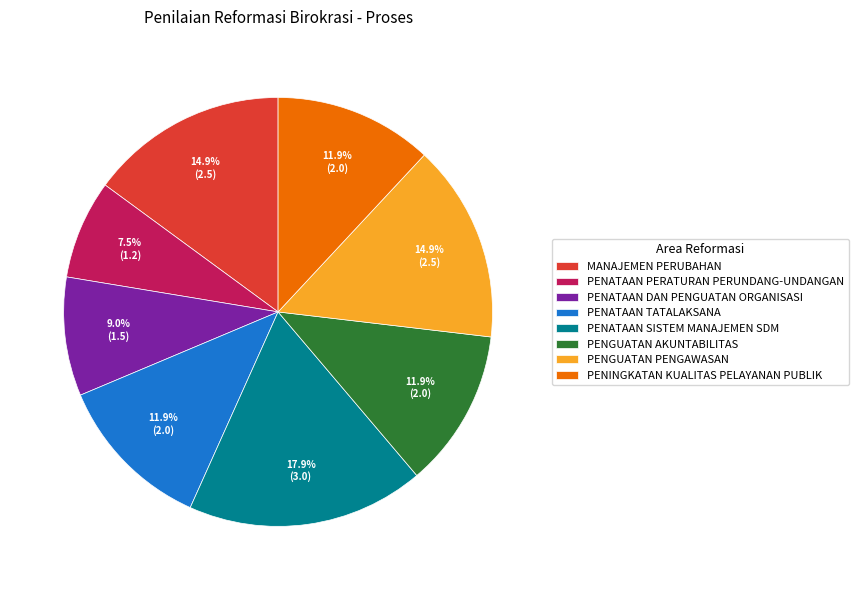

How much of the chart is everything except PENINGKATAN KUALITAS PELAYANAN PUBLIK?

88.1%